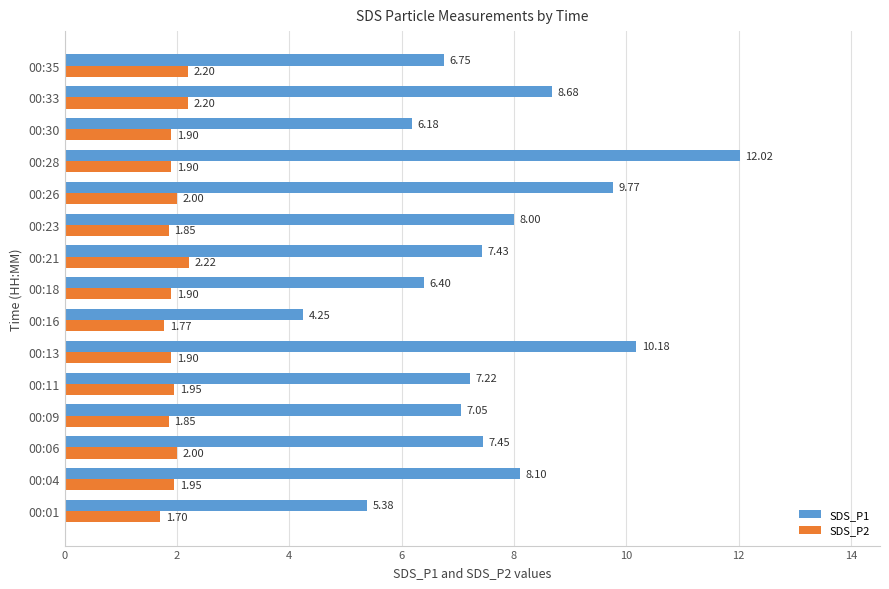

Which series has the widest spread of values?

SDS_P1